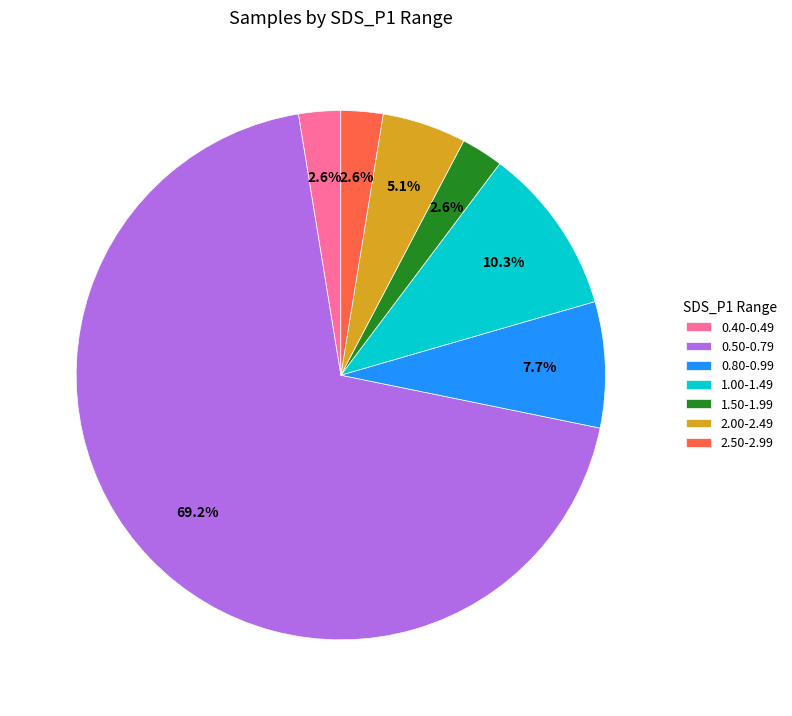

What is the ratio of the value at 0.40-0.49 to the value at 2.00-2.49?

0.5